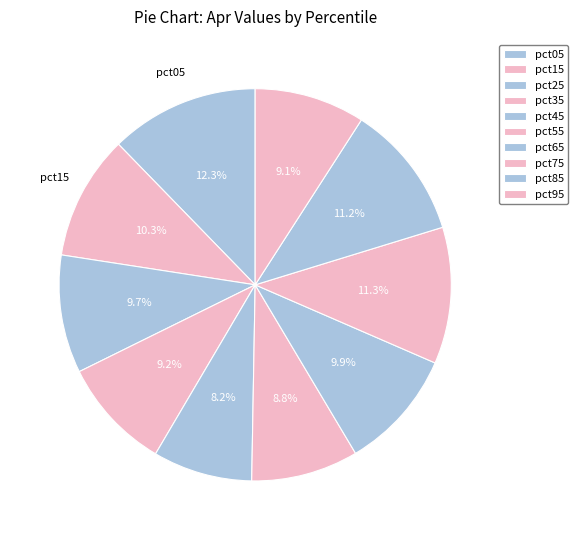

Is the sum of pct55 and pct65 greater than half?

No